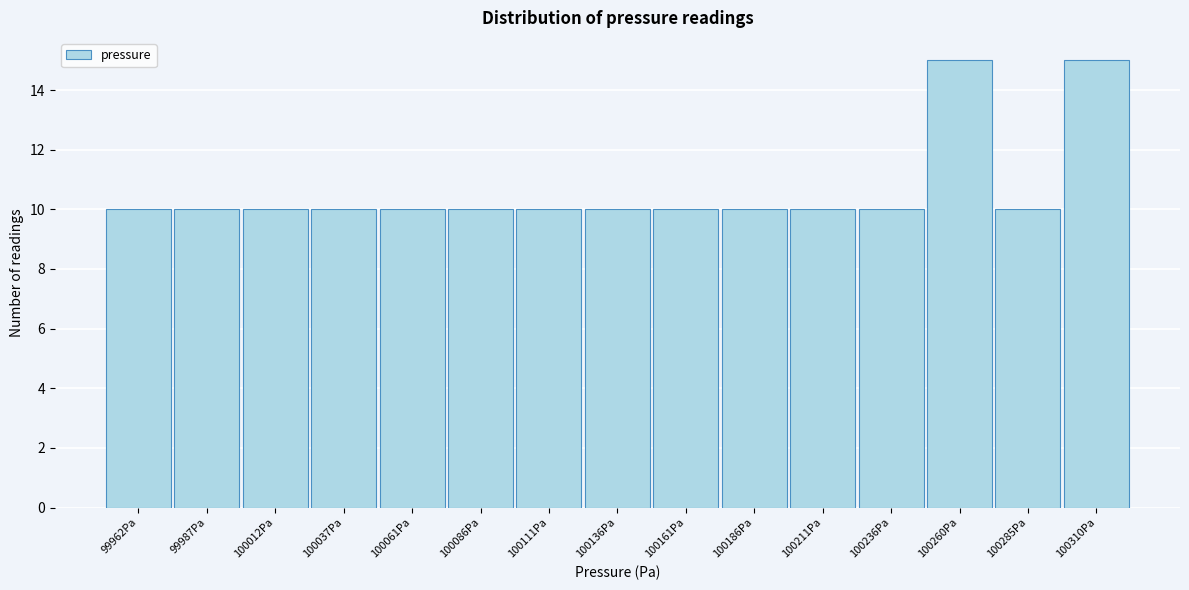

Reading right to left, list all the values displayed in this chart.

15	10	15	10	10	10	10	10	10	10	10	10	10	10	10